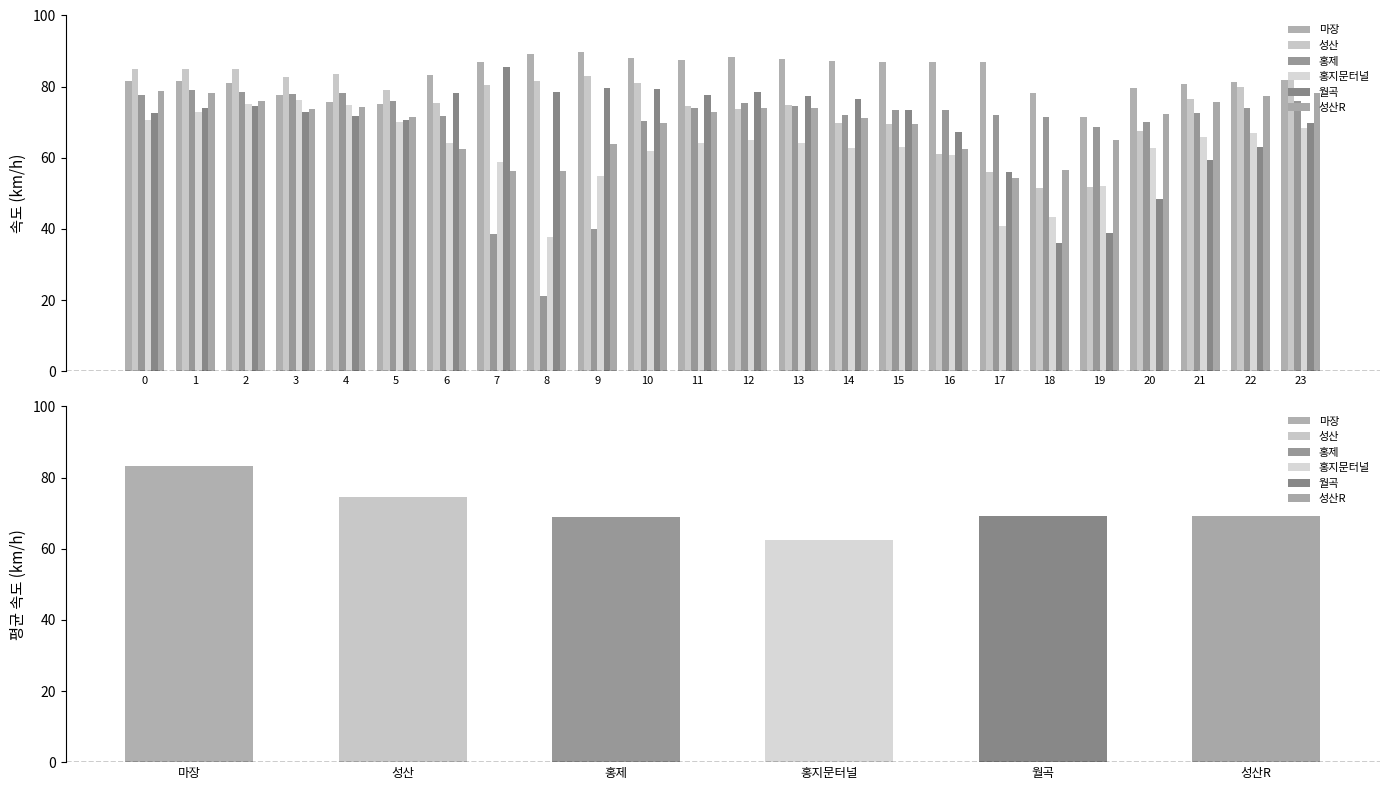

Reading left to right, what are all the values shown in this chart?

마장: 81.7	81.7	81.1	77.6	75.8	75.0	83.1	87.0	89.2	89.8	88.1	87.5	88.3	87.9	87.3	87.0	86.8	86.9	78.2	71.5	79.6	80.8	81.4	81.8
성산: 85.0	84.9	84.8	82.7	83.5	79.2	75.3	80.3	81.7	83.0	81.0	74.5	73.8	74.8	69.7	69.4	61.1	56.0	51.5	51.8	67.6	76.7	80.0	83.5
홍제: 77.7	78.9	78.6	78.0	78.2	76.0	71.7	38.7	21.2	39.8	70.3	74.1	75.5	74.5	72.2	73.5	73.5	71.9	71.6	68.7	70.2	72.5	73.9	76.0
홍지문터널: 70.5	73.0	75.1	76.3	74.8	69.9	64.1	58.8	37.7	54.9	61.9	64.2	64.9	64.1	62.6	63.1	60.8	40.8	43.3	52.0	62.8	65.7	66.9	68.3
월곡: 72.5	73.9	74.4	72.8	71.6	70.7	78.1	85.5	78.5	79.7	79.3	77.5	78.5	77.4	76.6	73.5	67.2	56.1	36.1	38.8	48.4	59.3	62.9	69.8
성산R: 78.7	78.2	75.8	73.8	74.3	71.5	62.6	56.3	56.2	63.8	69.8	72.8	73.9	74.0	71.3	69.5	62.6	54.3	56.5	65.1	72.2	75.8	77.3	78.2